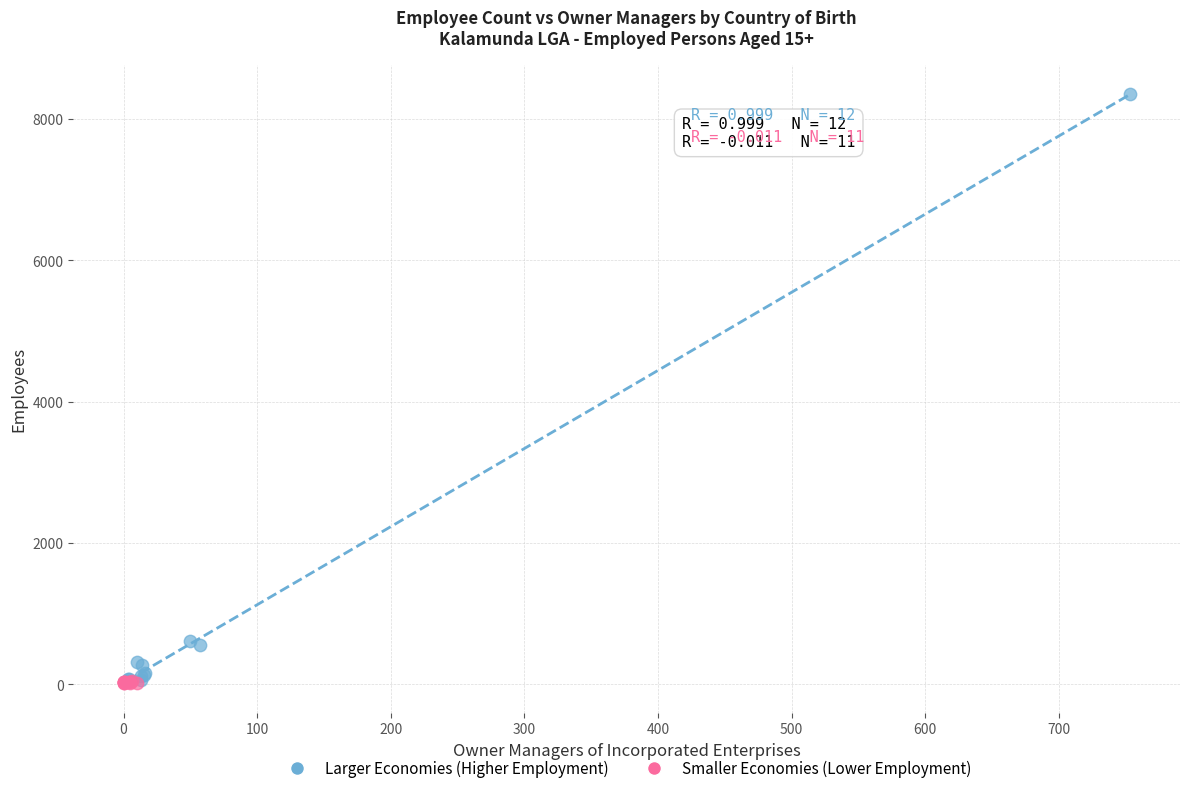

Which series has the widest spread of Y values?

Larger Economies (Higher Employment)